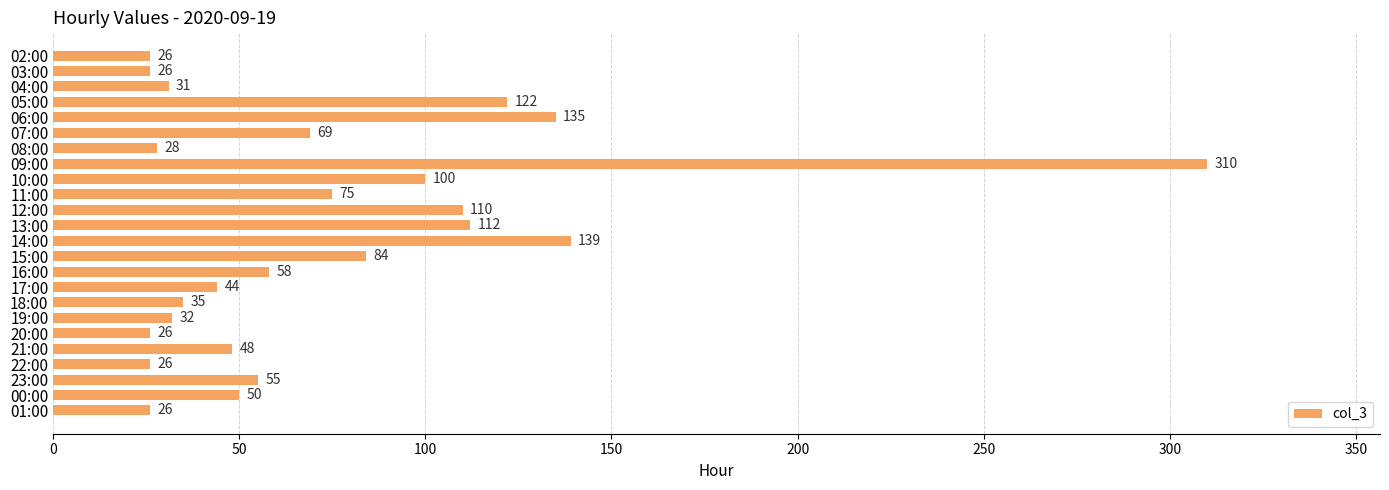

Where is the data nearest to the value 168?

14:00